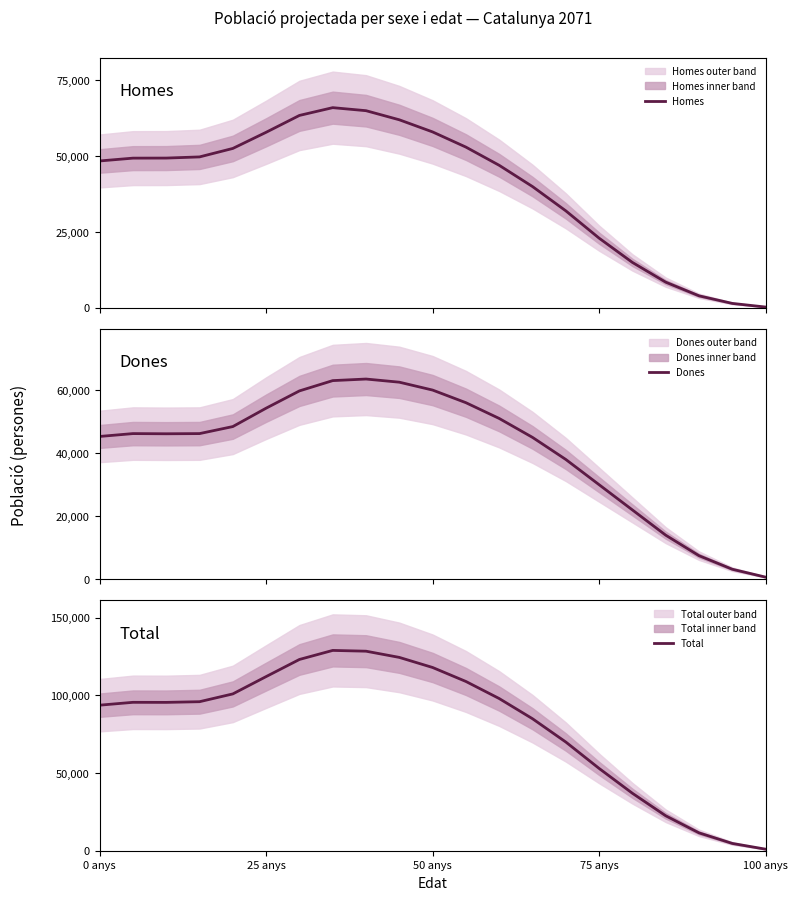

True or false: Dones has more than 1 points higher than both neighbors.

True